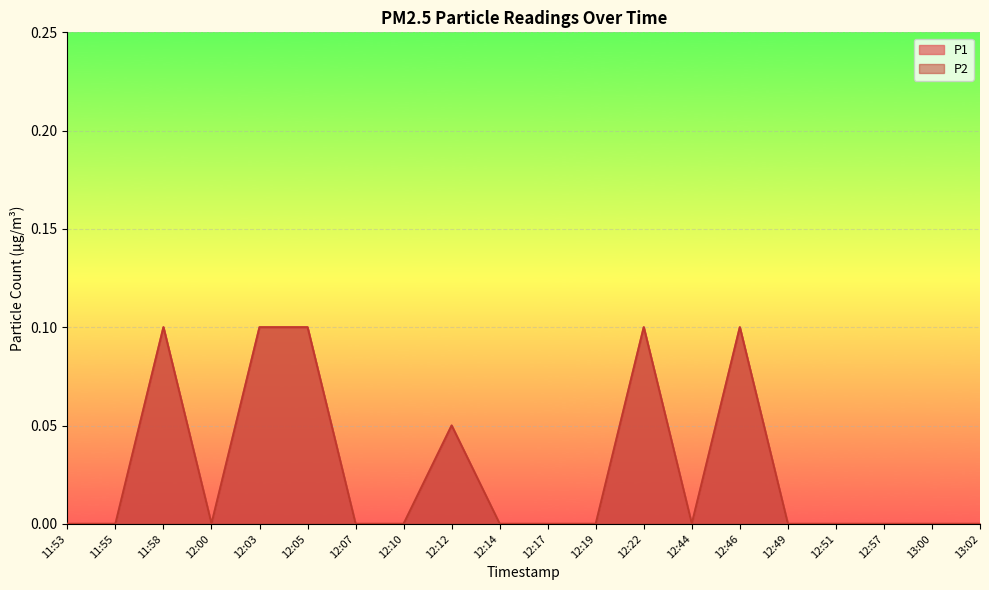

What is the sum of the P2 values at 11:58 and 13:00?

0.1